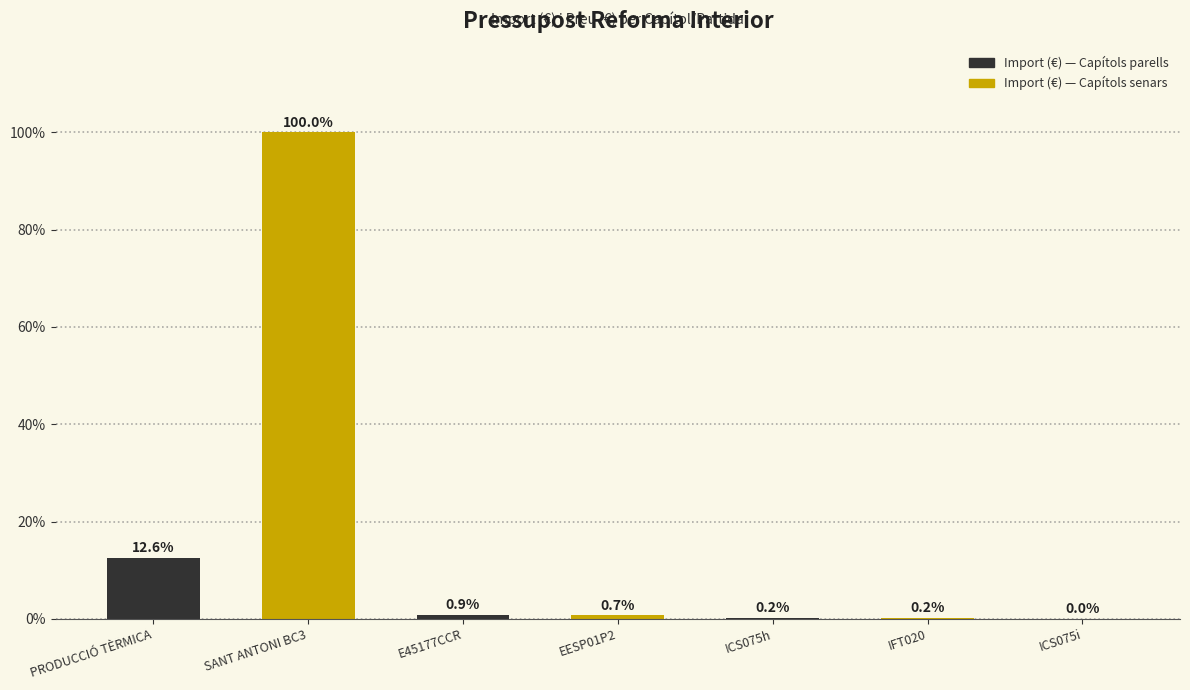

What is the difference between the values at ICS075i and E45177CCR?

0.9